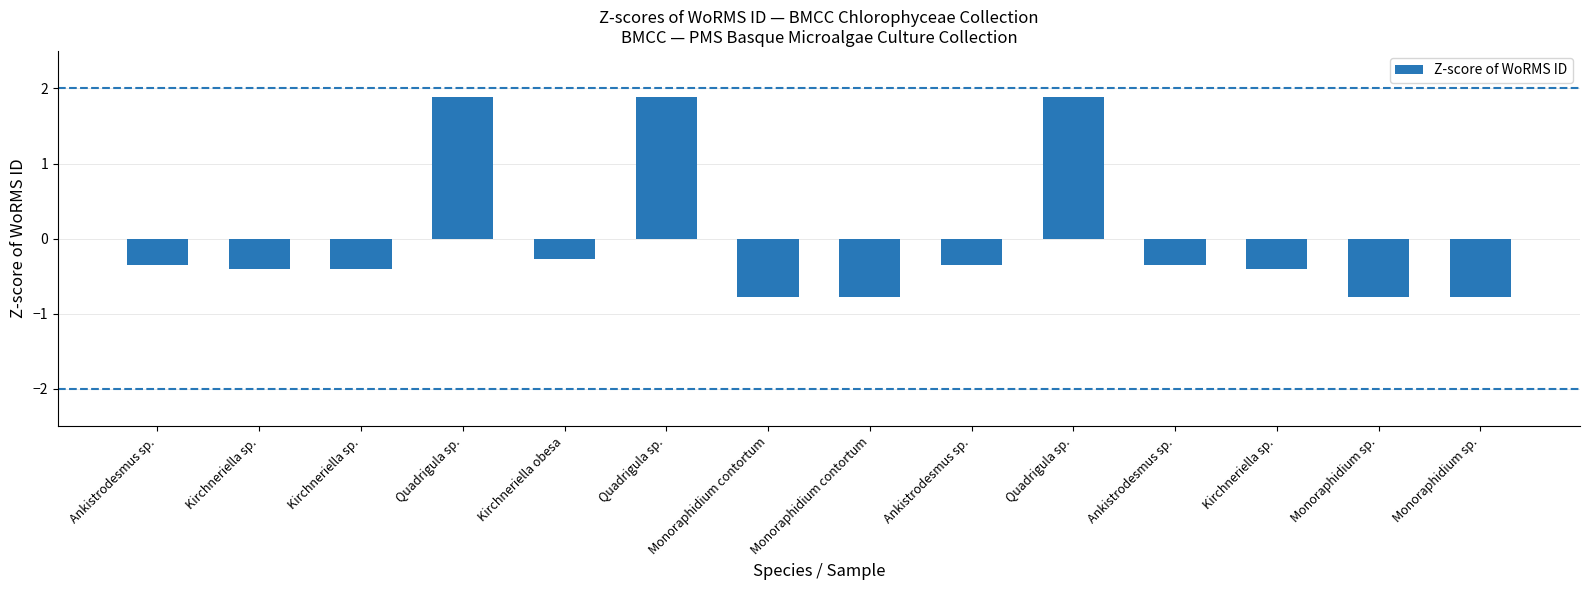

How many distinct data groups are displayed?

1